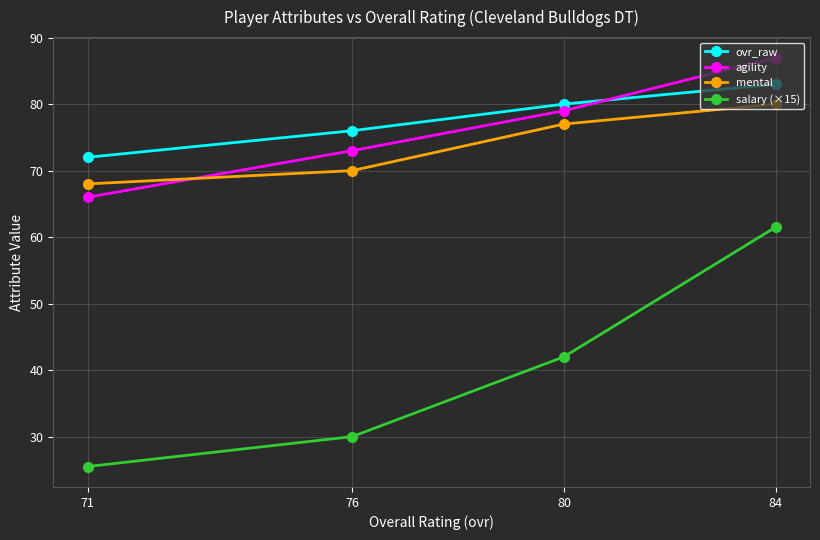

Is it true that mental equals 121.3 at 76?

False